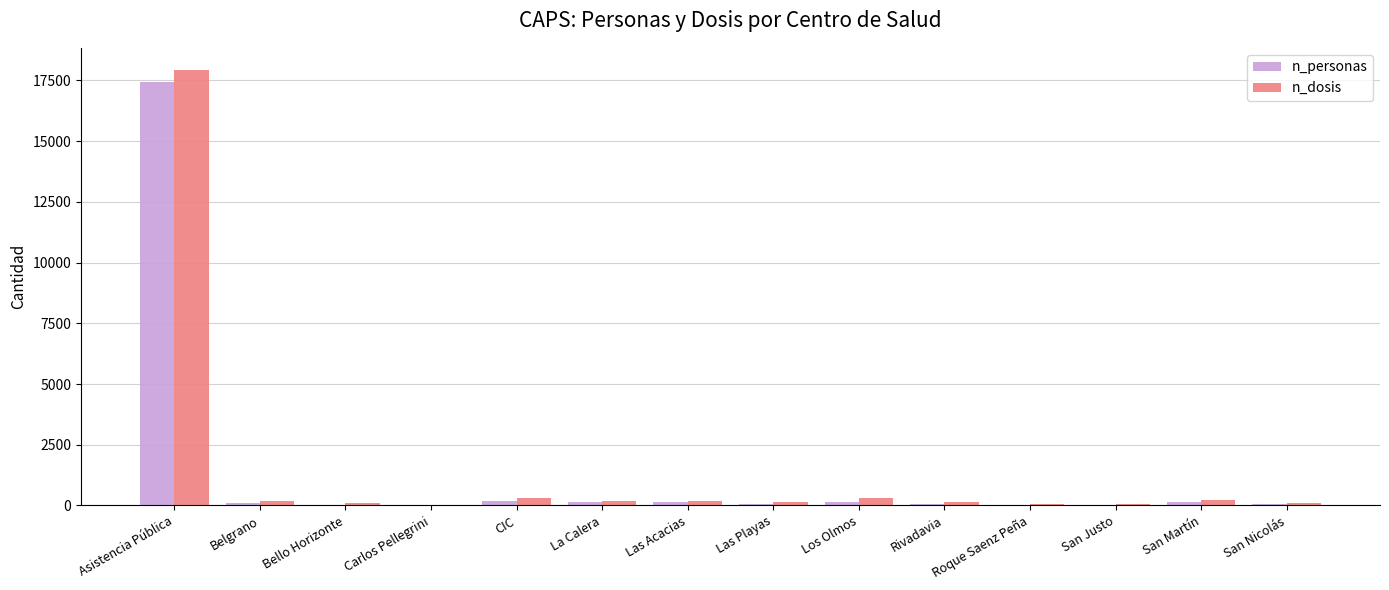

At which category is the sum across all series the highest?

Asistencia Pública